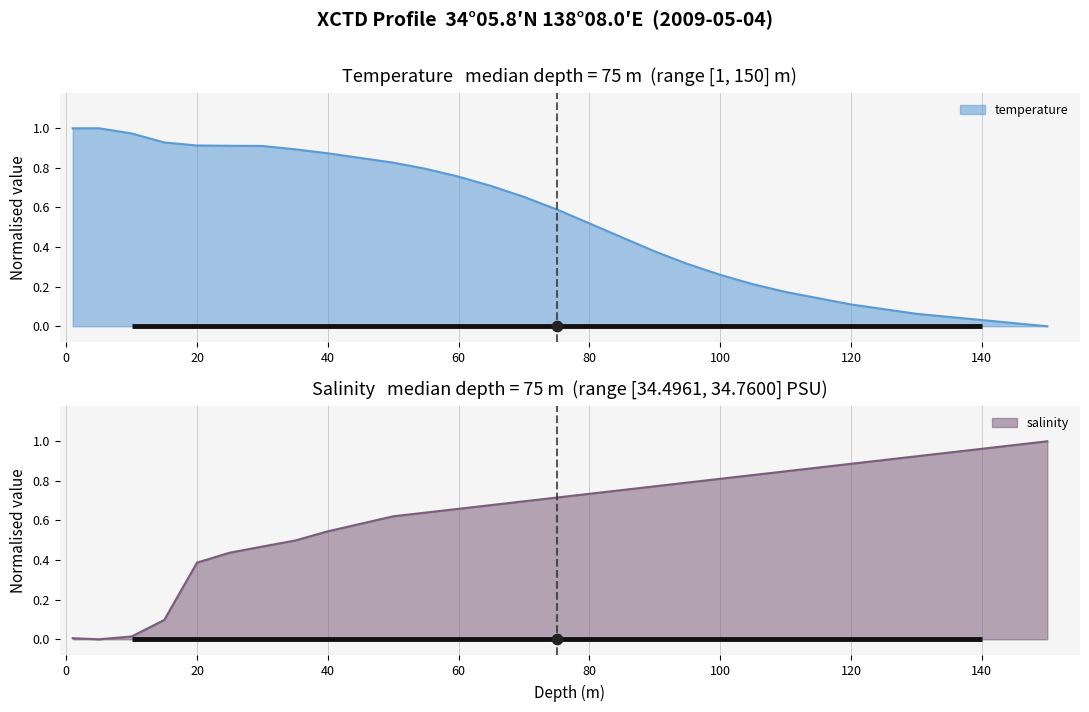

Is the value of depth at 3 greater than the value of salinity at 5?

Yes